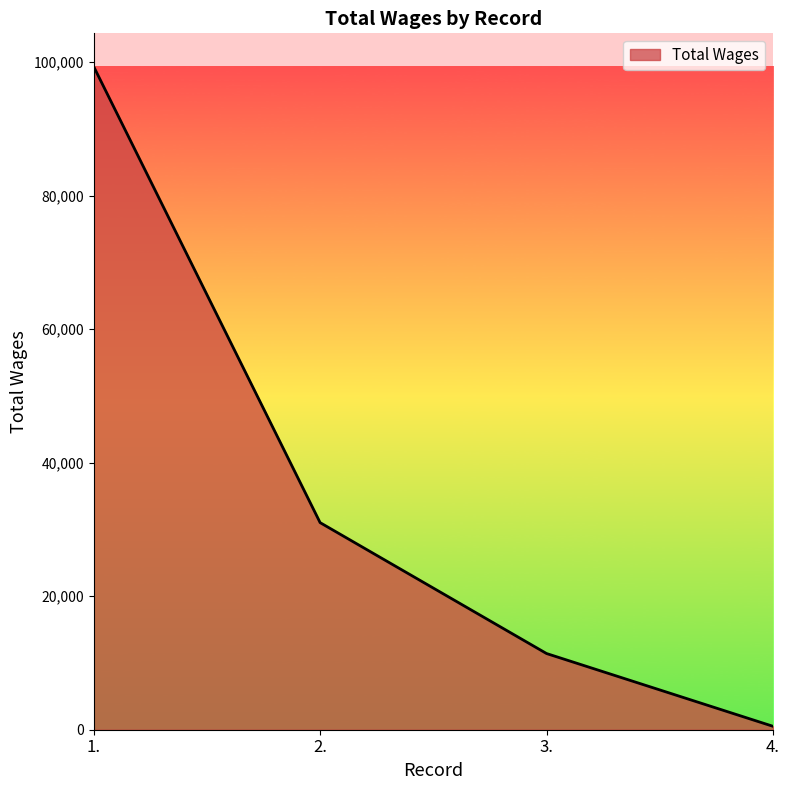

How many lines are shown in the chart?

1